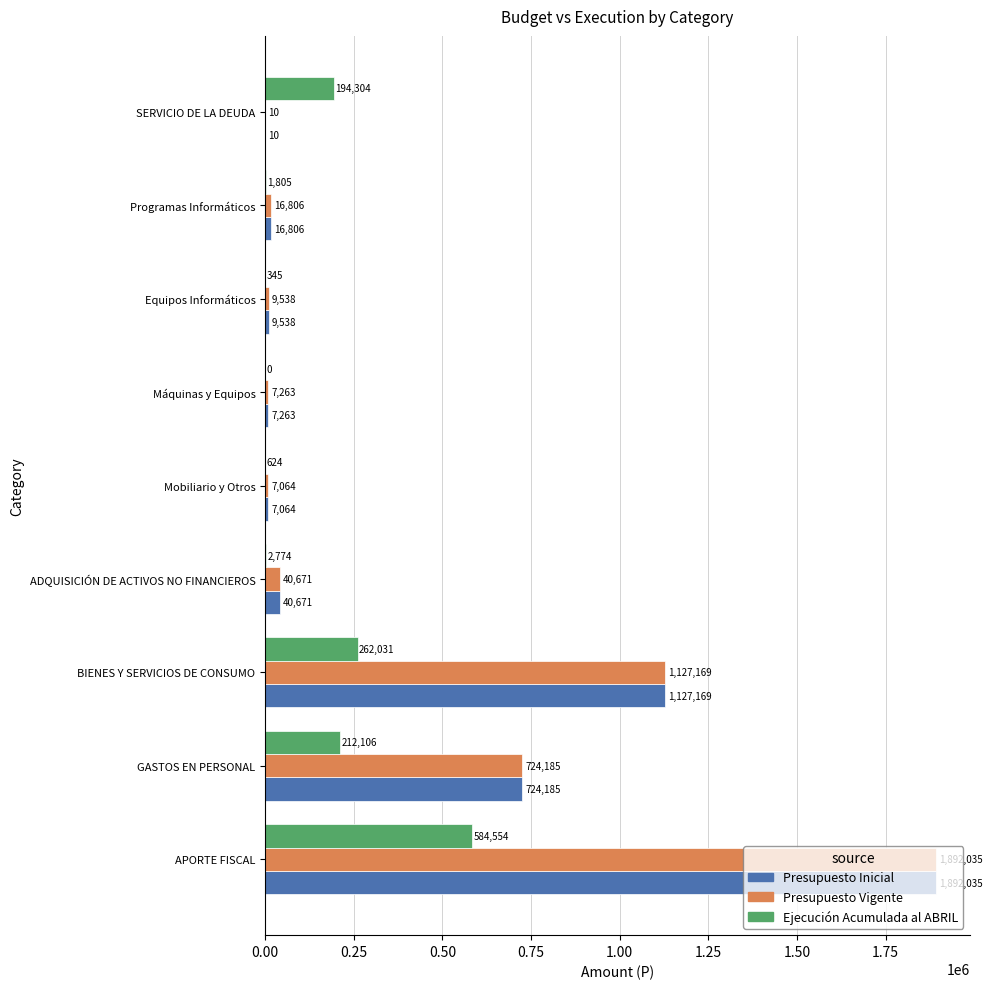

What is the sum of all Presupuesto Vigente values?

3824741